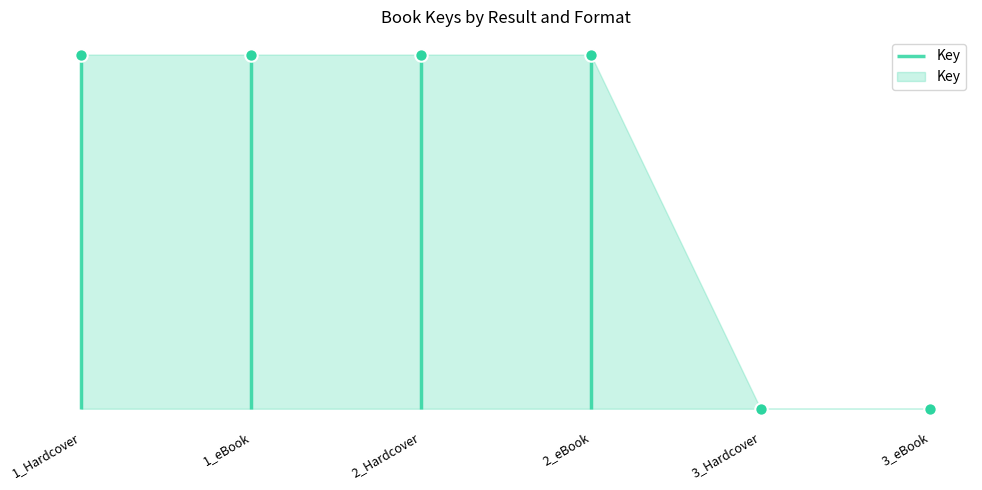

Which has a higher value, 2_Hardcover or 2_eBook?

2_Hardcover